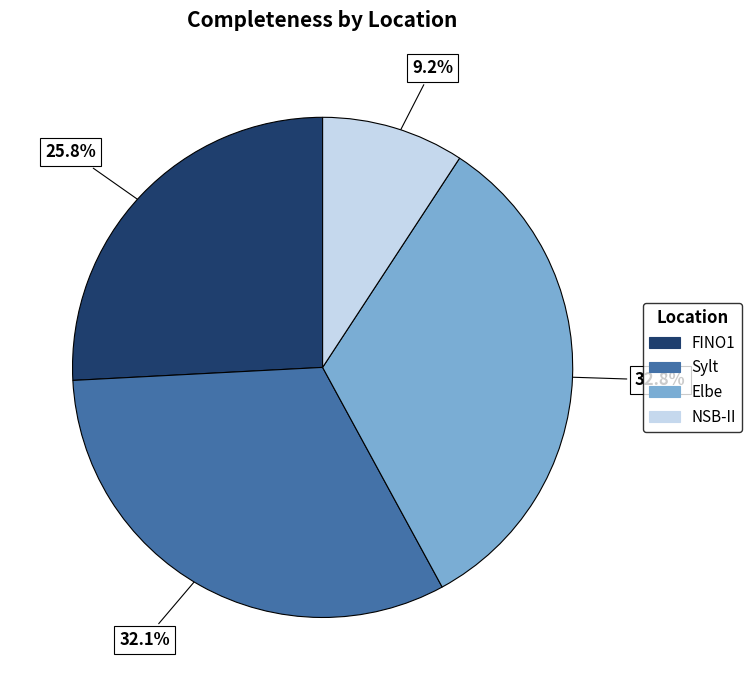

Does Elbe account for over 50% of the chart?

No